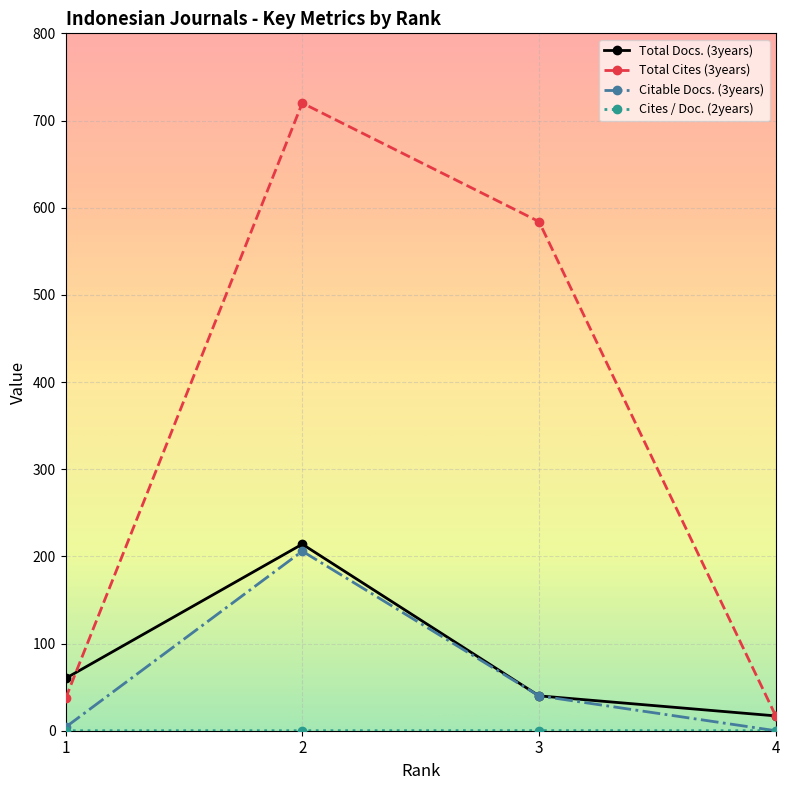

What is the sum of the Total Cites (3years) values at 4 and 3?

601.0